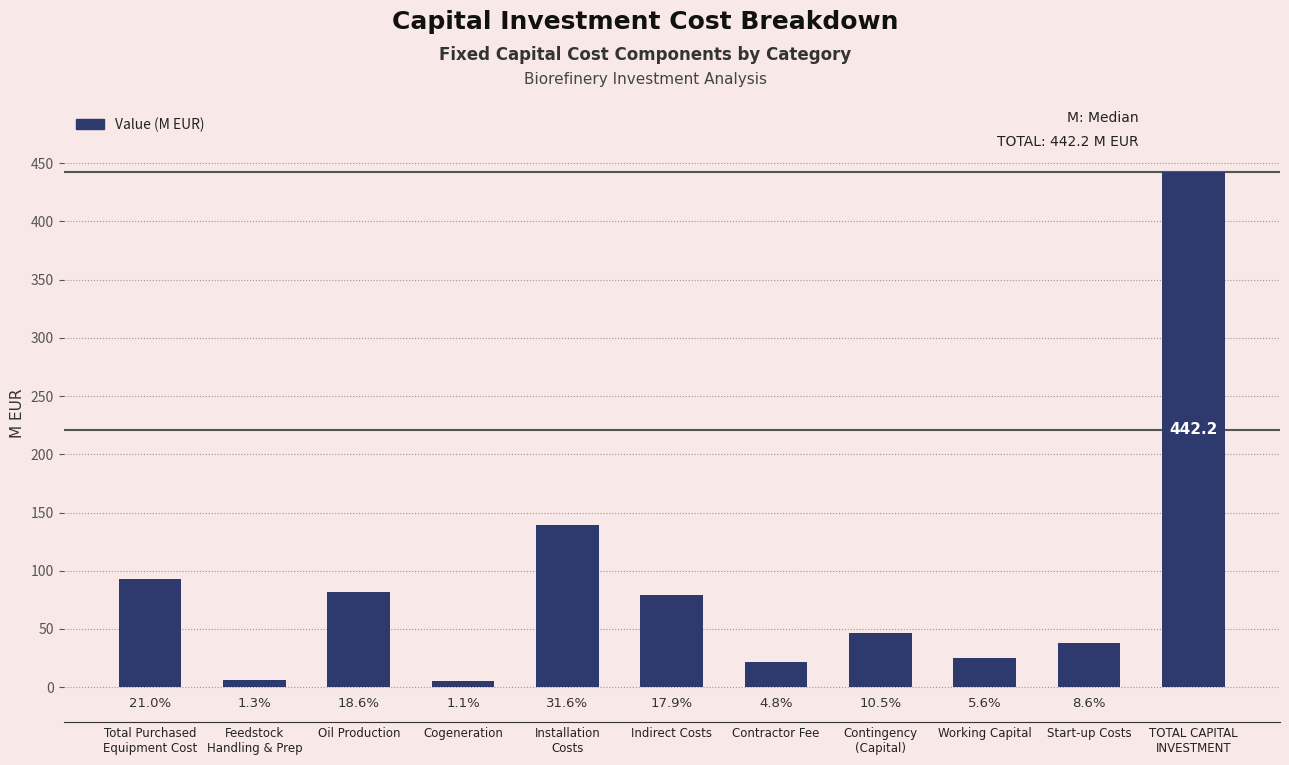

What is the label of the 9th bar from the right?

Oil Production